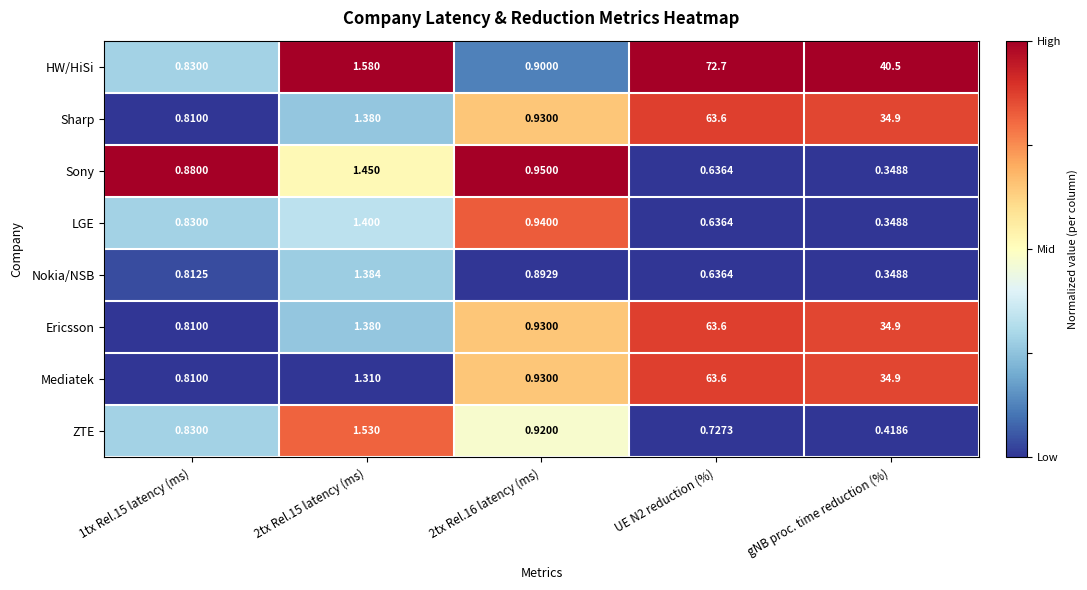

Which series has the largest total across all categories?

HW/HiSi